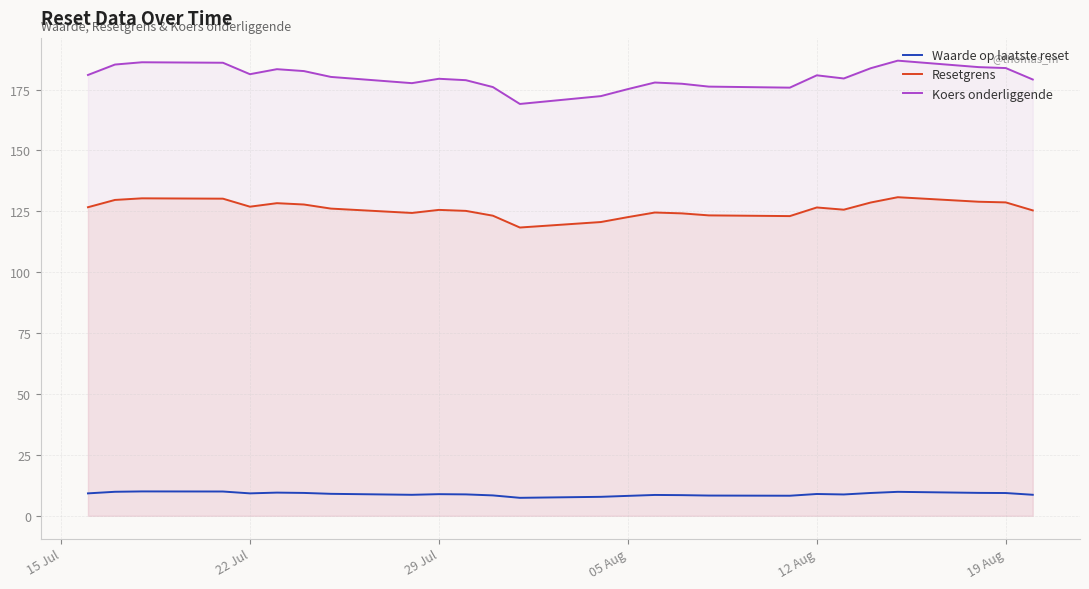

True or false: Koers onderliggende and Resetgrens intersect in this chart.

False